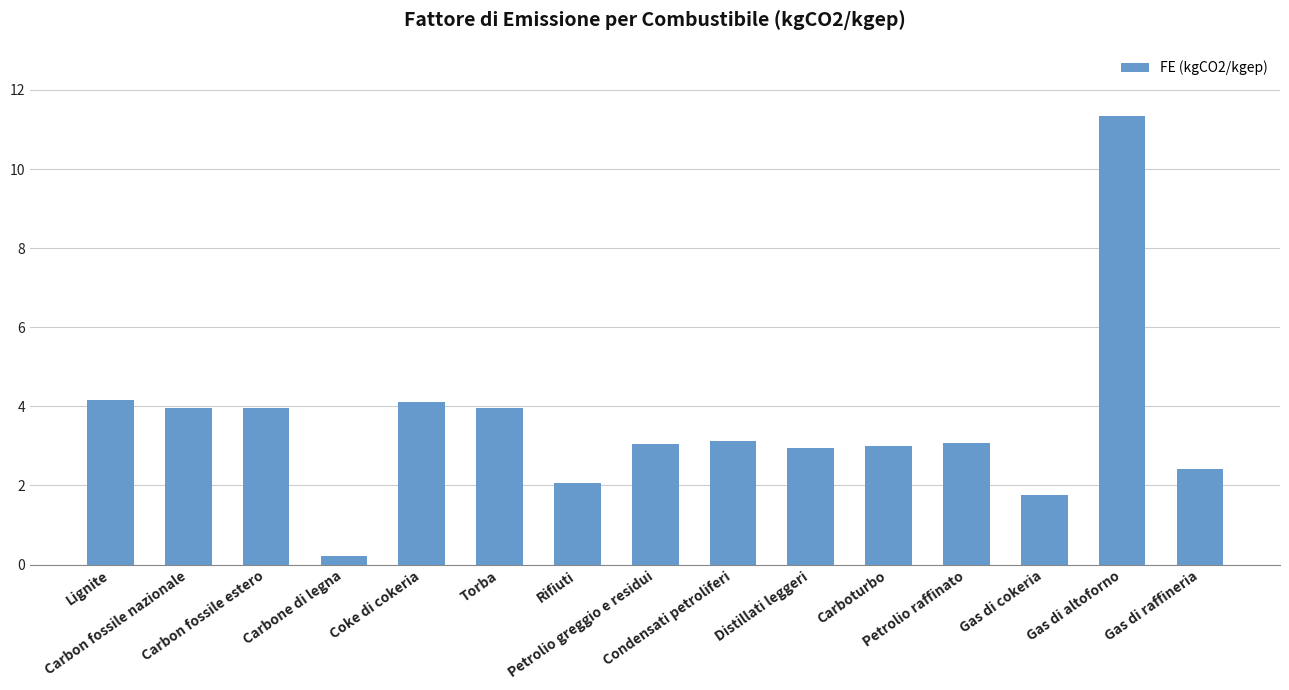

What is the label of the 6th bar from the left?

Torba